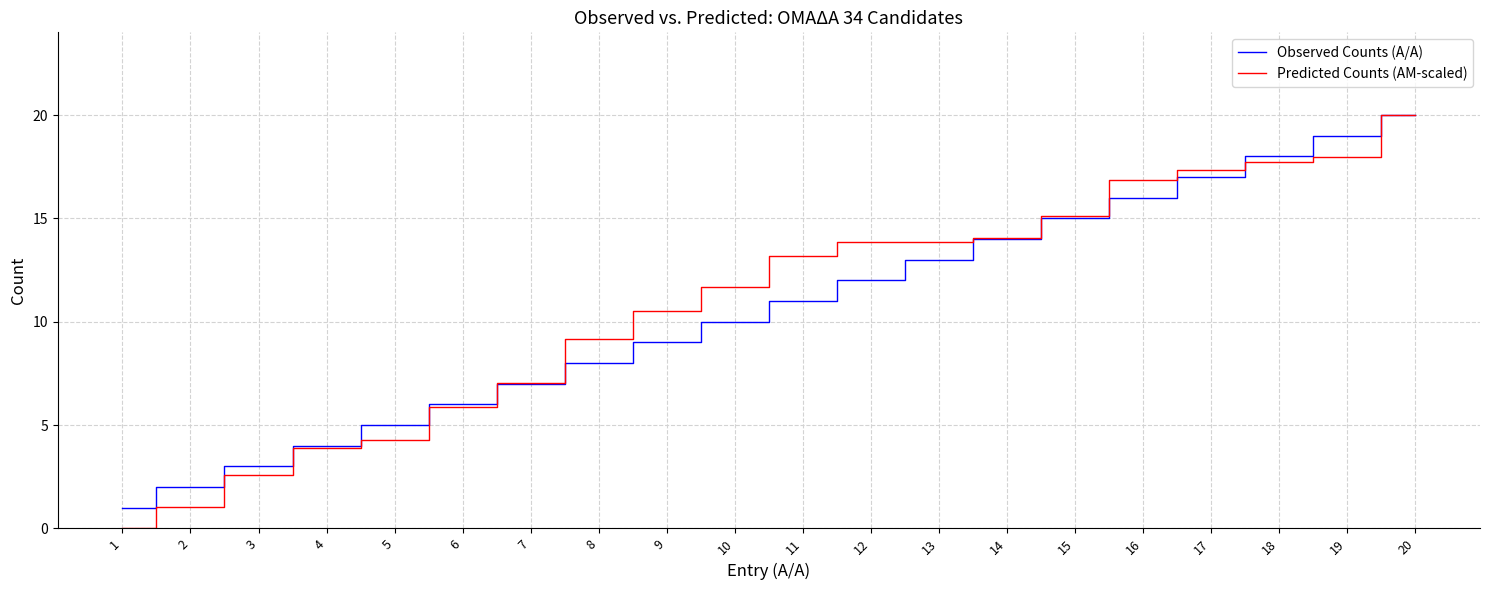

Between 18 and 20, which is larger?

20